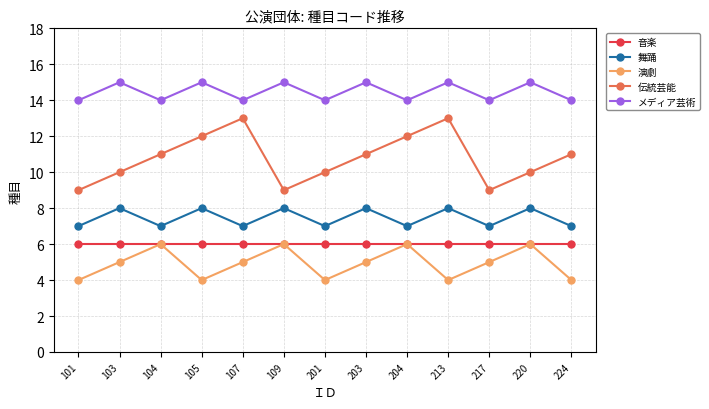

Which series has the widest spread of values?

伝統芸能